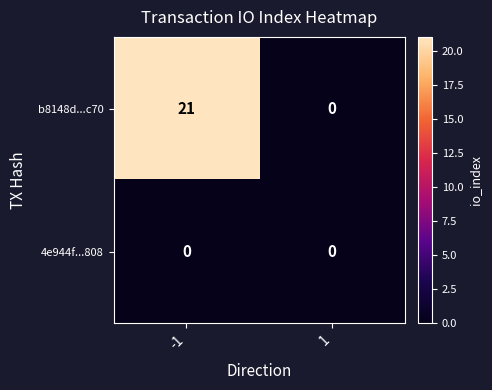

Between -1 and 1, which series saw the biggest shift?

b8148d...c70